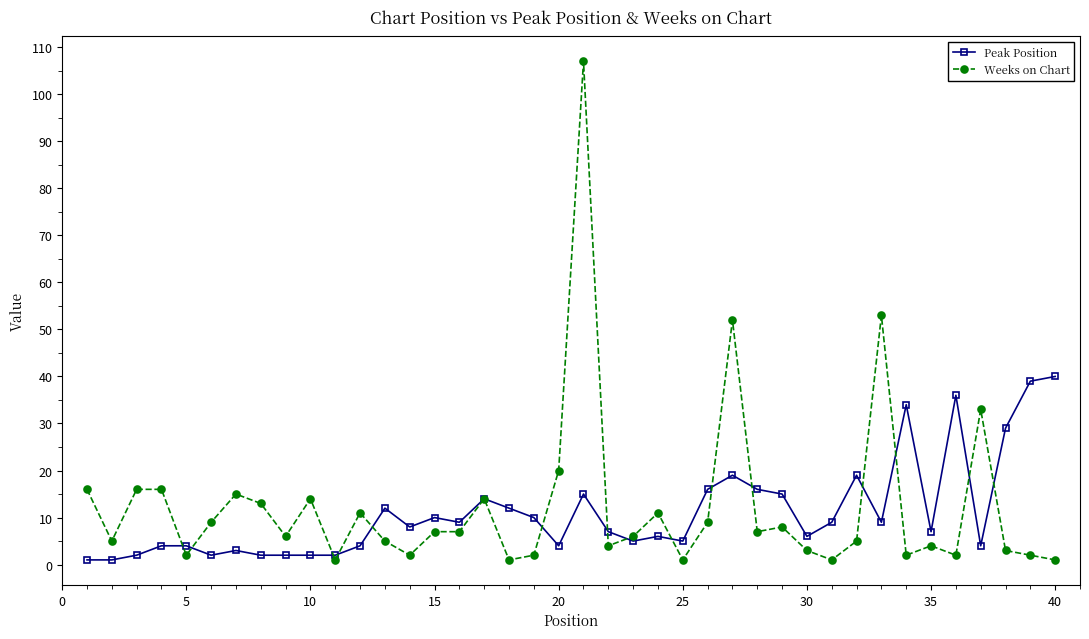

Rank the series by their average value, from highest to lowest.

Weeks on Chart, Peak Position